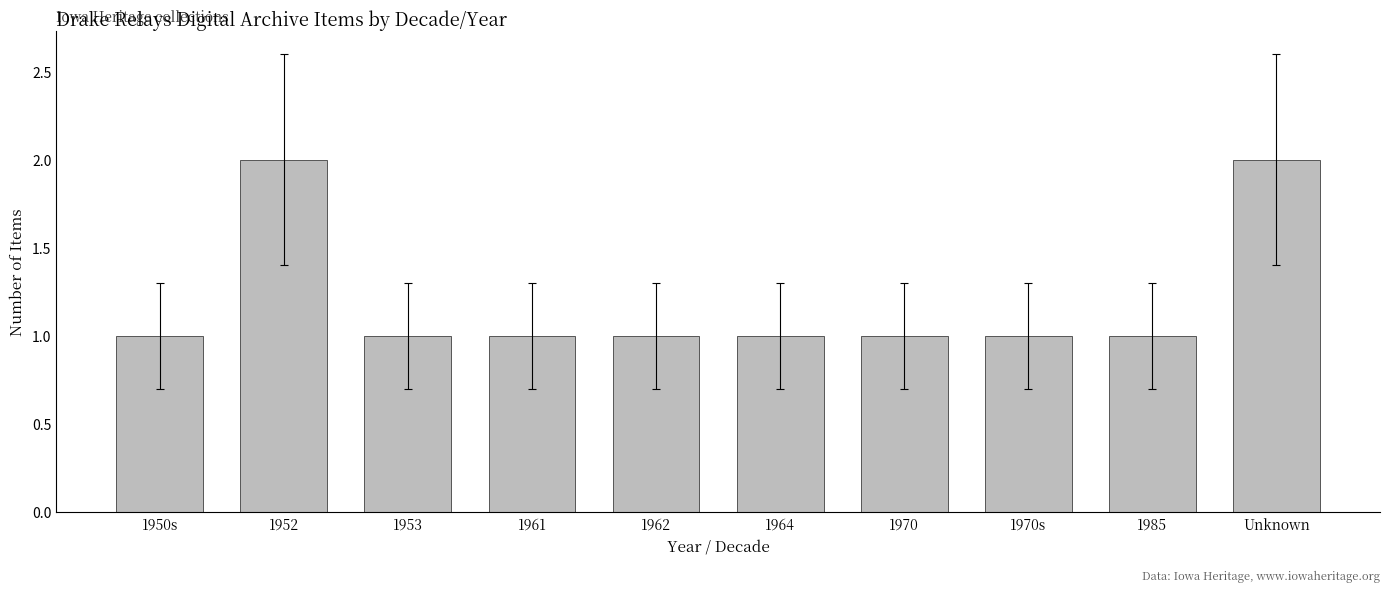

What is the value of the 6th bar from the left?

1